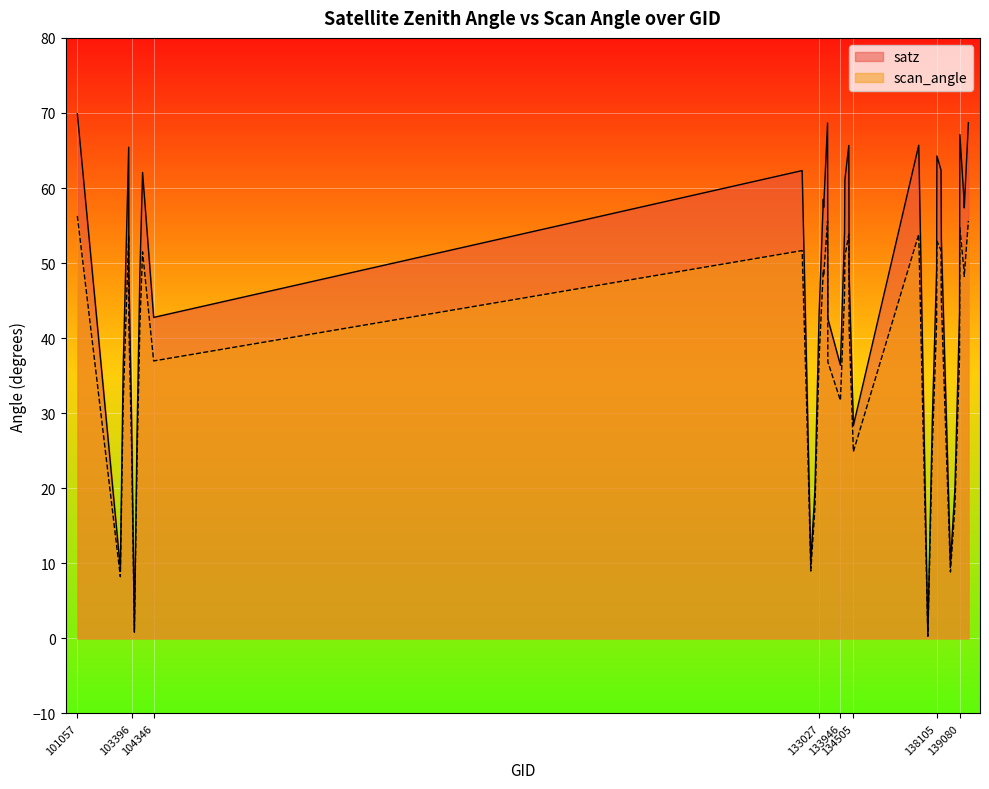

What is the minimum value for satz?

0.3